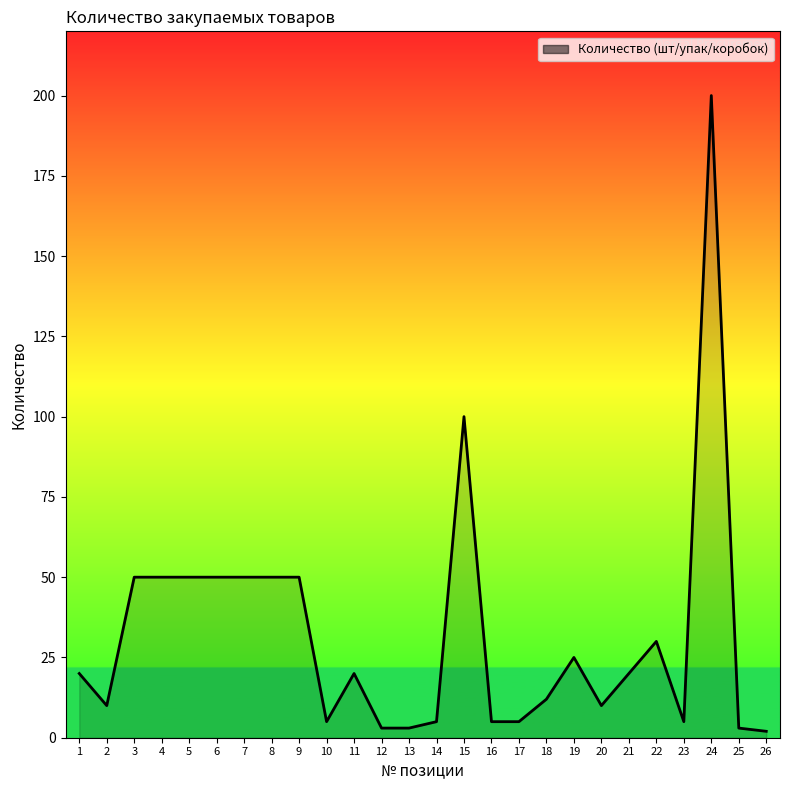

What is the difference between the values at 24 and 10?

195